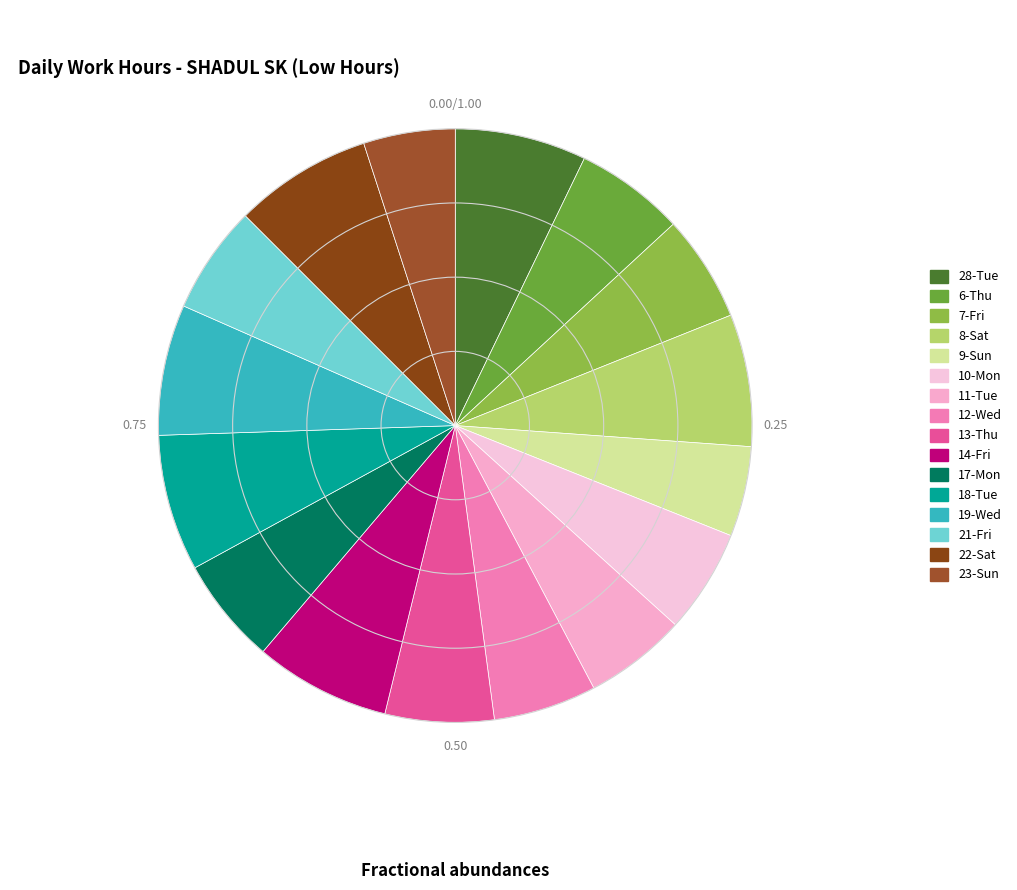

Count the number of slices in the pie.

16